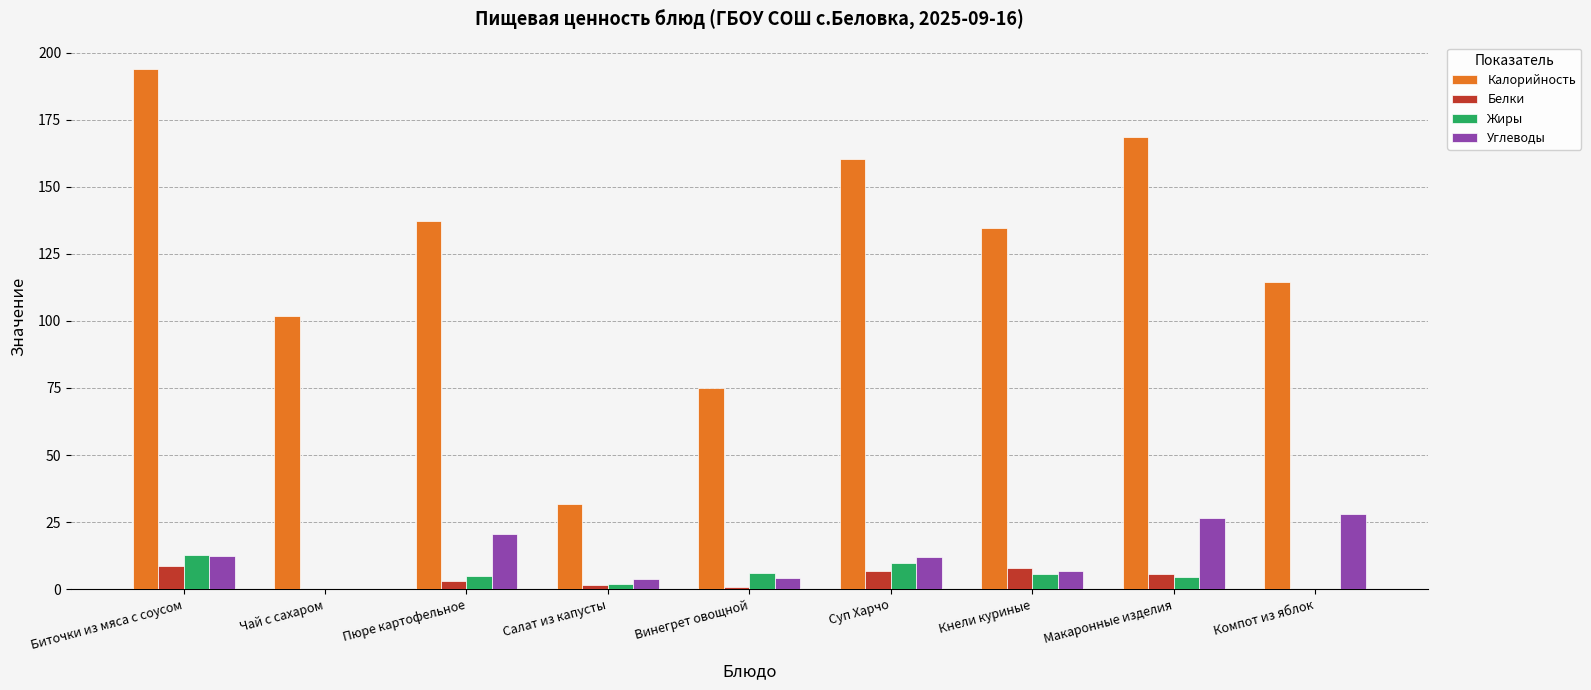

At which category is the sum across all series the highest?

Биточки из мяса с соусом